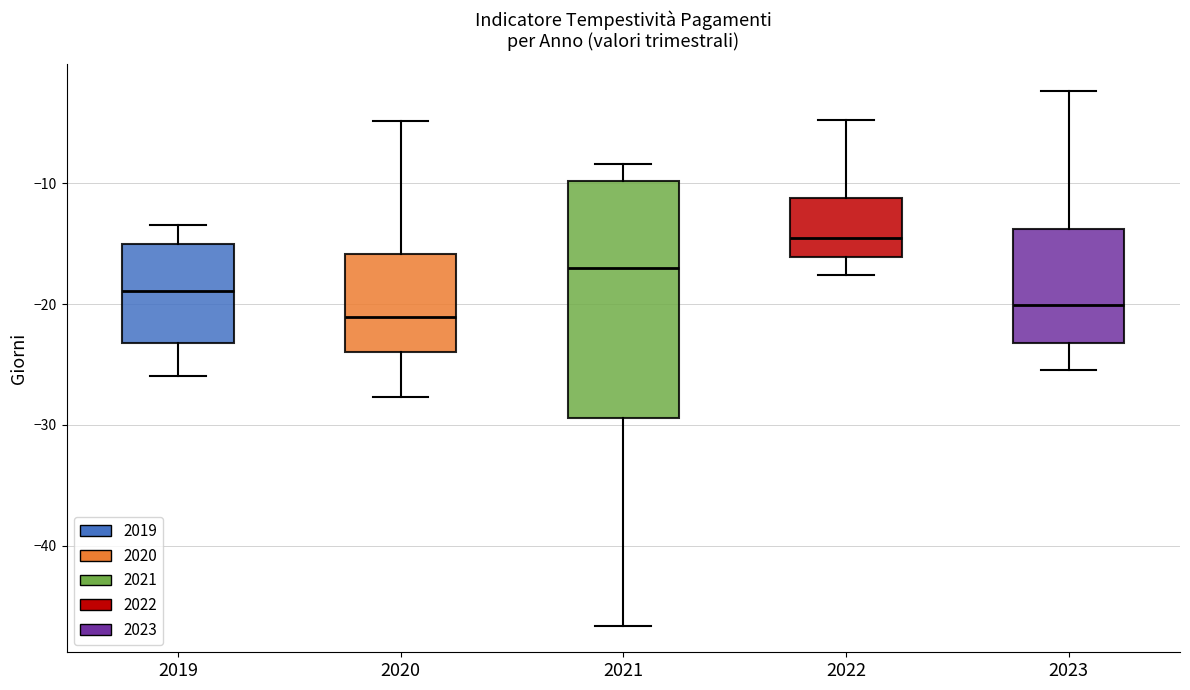

Reading left to right, read every box against the y-axis: the position of its median line, the range the box covers, and the ends of its whiskers. The values are not printed on the chart, so give them approximately, as read against the axis.

2019: median -19, box -23 to -15, whiskers -26 to -13
2020: median -21, box -24 to -16, whiskers -28 to -5
2021: median -17, box -29 to -10, whiskers -47 to -8
2022: median -14, box -16 to -11, whiskers -18 to -5
2023: median -20, box -23 to -14, whiskers -25 to -2